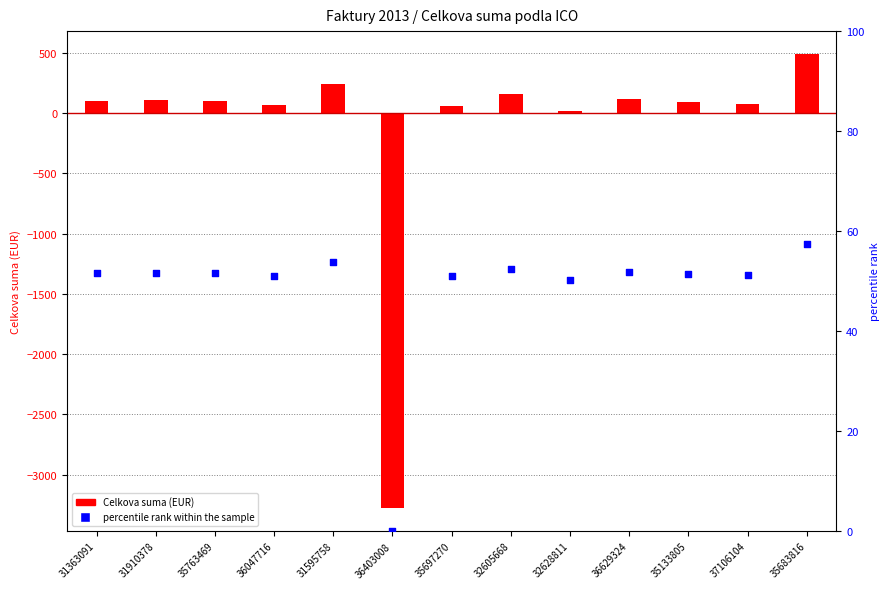

Which series reaches the maximum Y coordinate?

Celkova suma